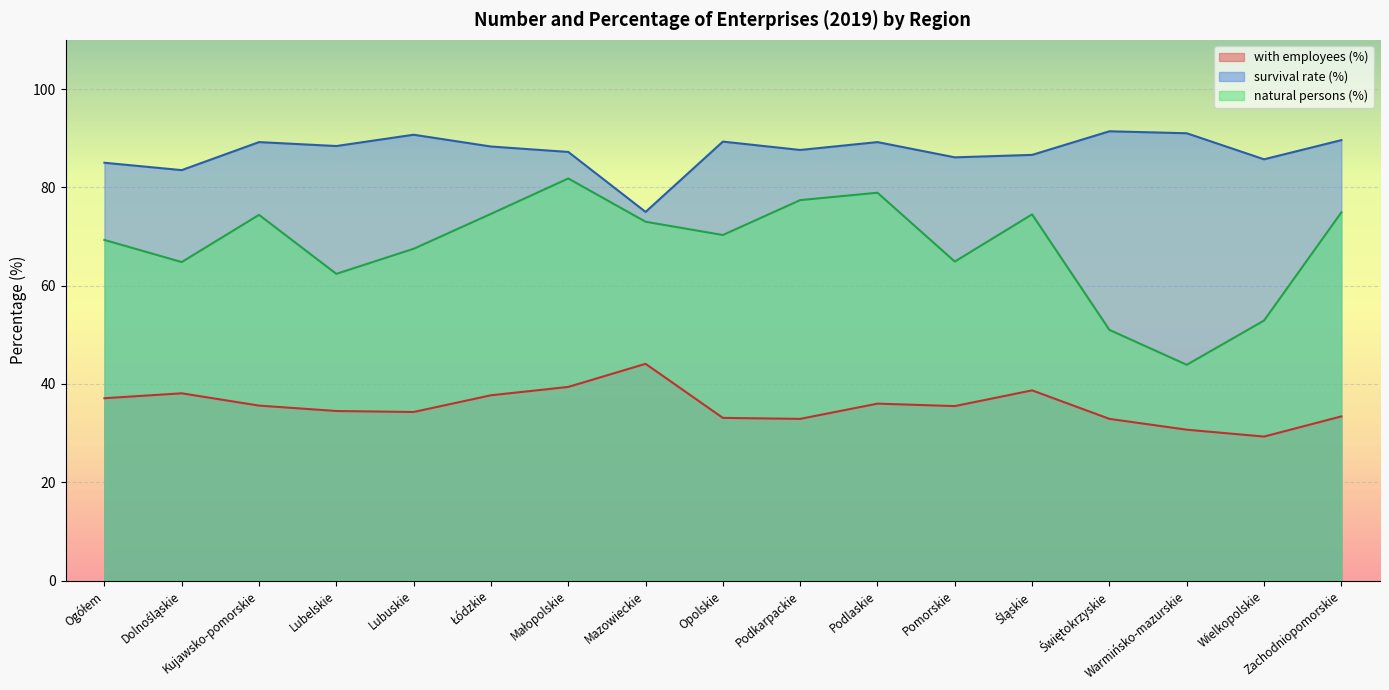

At which label does natural persons (%) reach its minimum?

Warmińsko-mazurskie